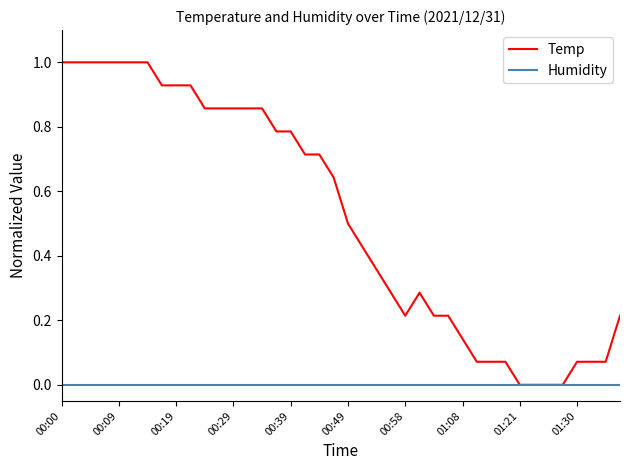

Rank the series by their average value, from highest to lowest.

Temp, Humidity